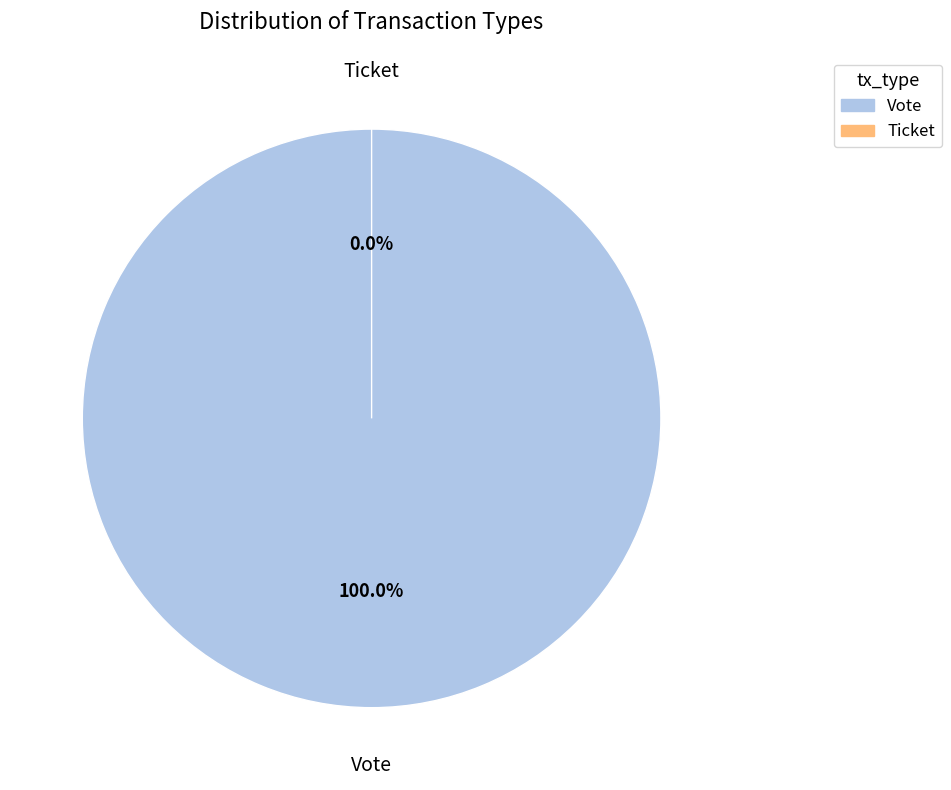

Which has a higher value, Ticket or Vote?

Vote